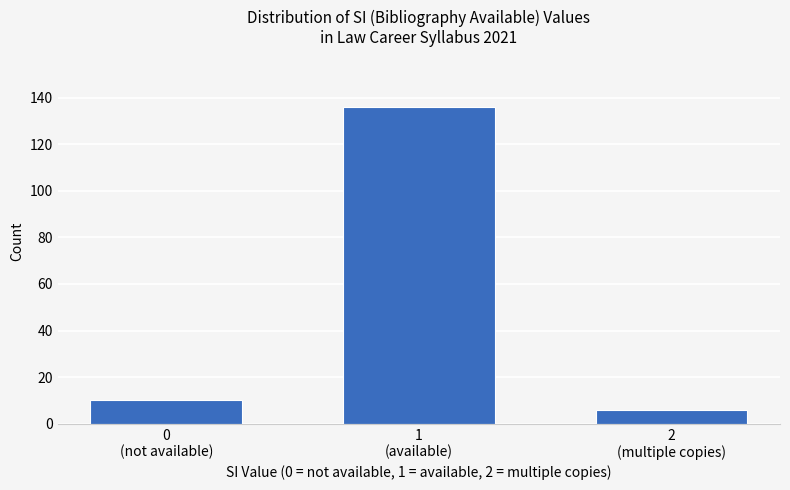

Reading right to left, what are all the values shown in this chart?

6	136	10